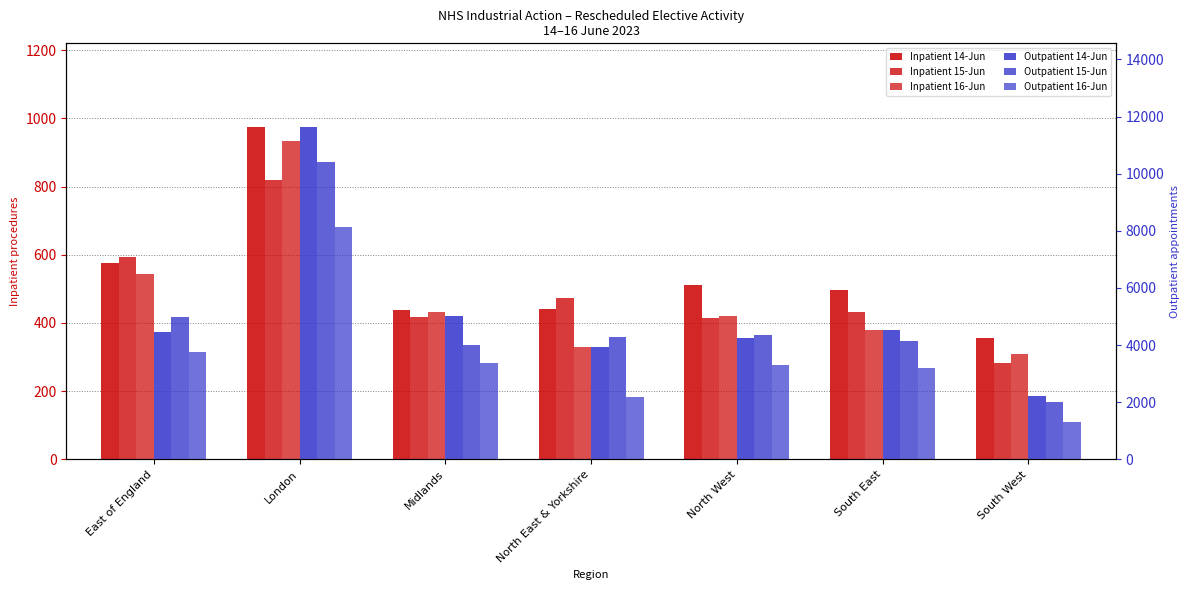

Rank the series at North West from highest to lowest value.

Outpatient 15-Jun, Outpatient 14-Jun, Outpatient 16-Jun, Inpatient 14-Jun, Inpatient 16-Jun, Inpatient 15-Jun